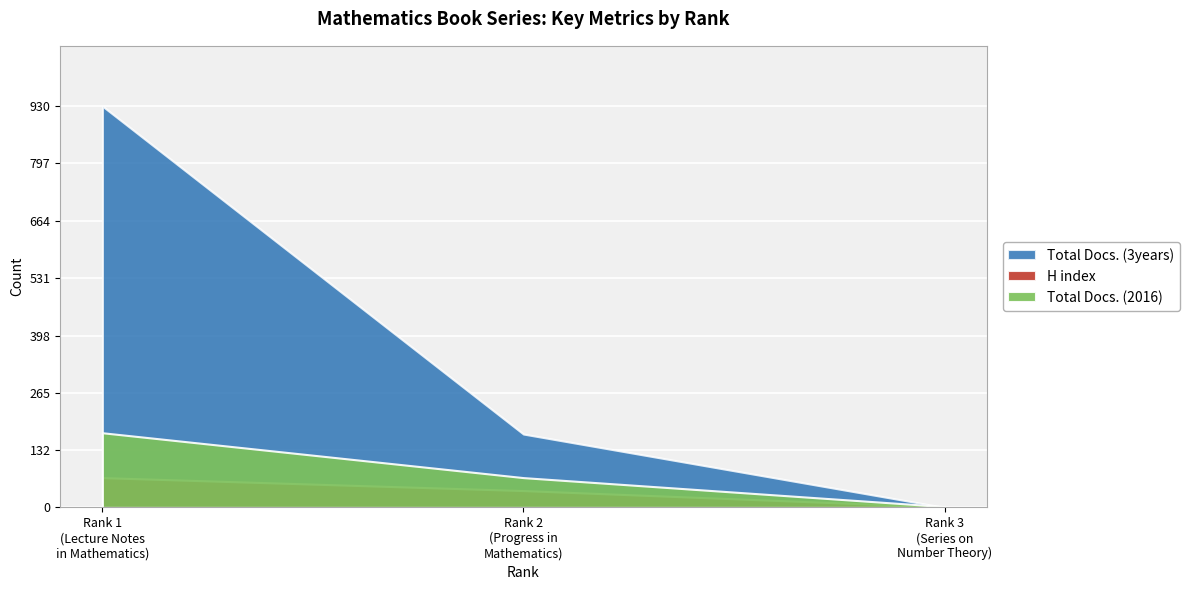

At 2, list the series in order from smallest to largest.

H index, Total Docs. (2016), Total Docs. (3years)